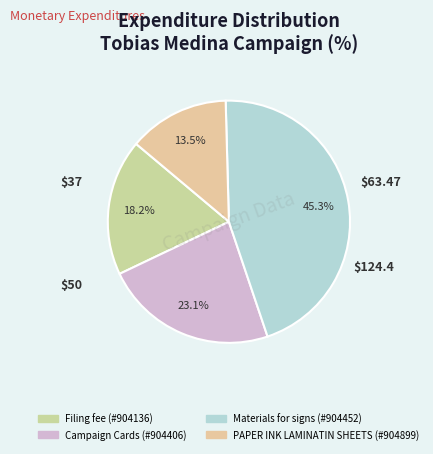

How many segments does this pie chart have?

4